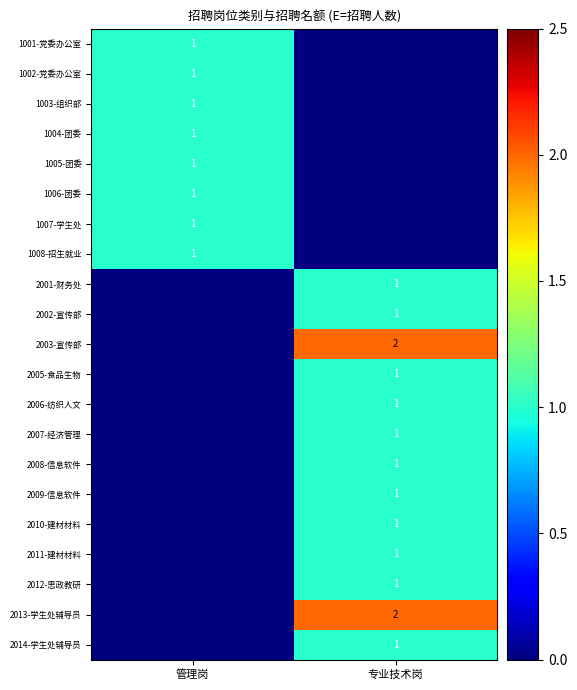

The 1006-团委 series shows 0 at 管理岗. True or false?

False